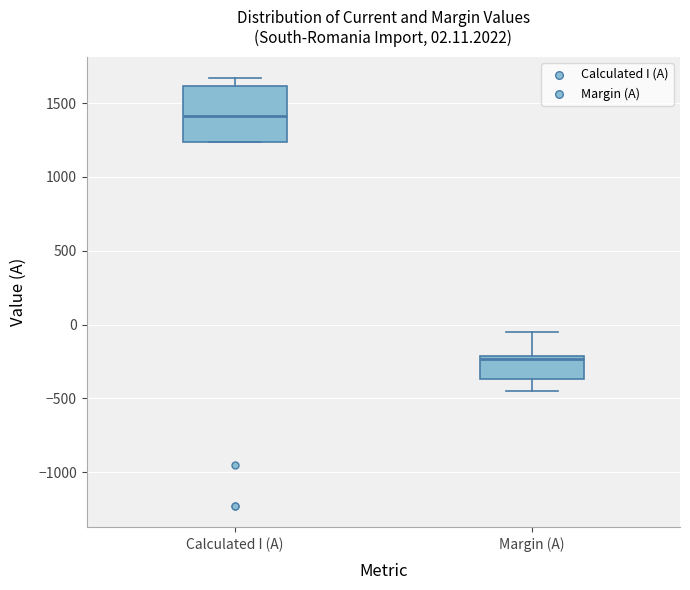

Which box is the tallest, from its lower edge to its upper edge?

Calculated I (A)